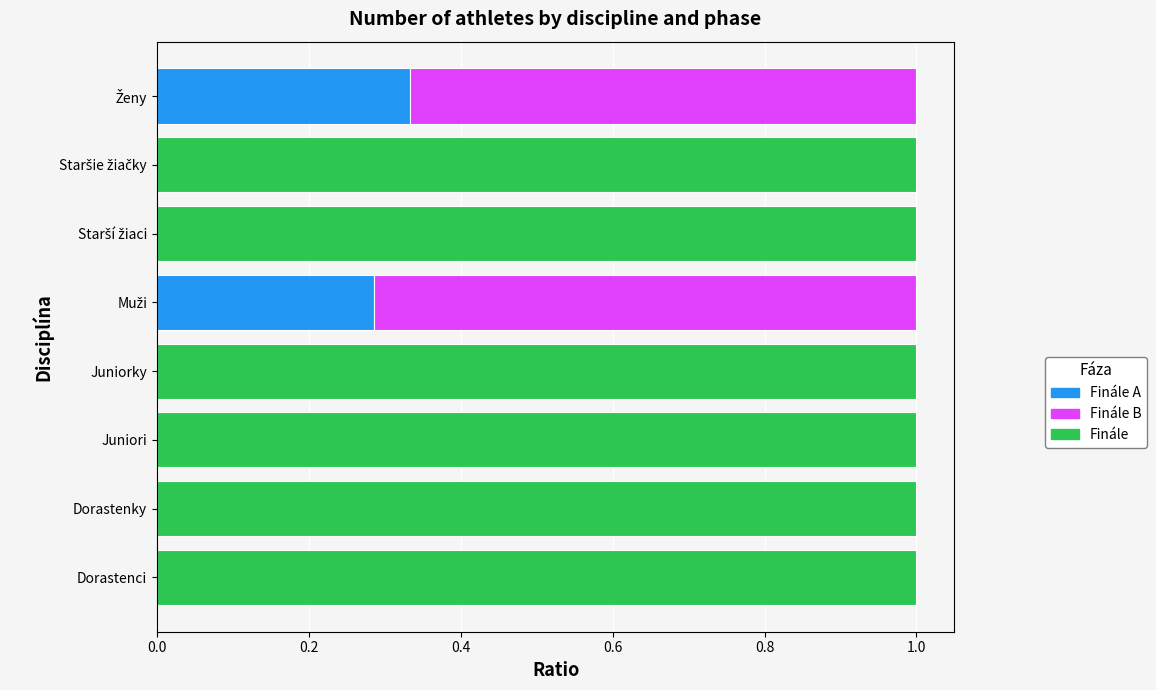

What is the total value across all series at Dorastenky?

1.0